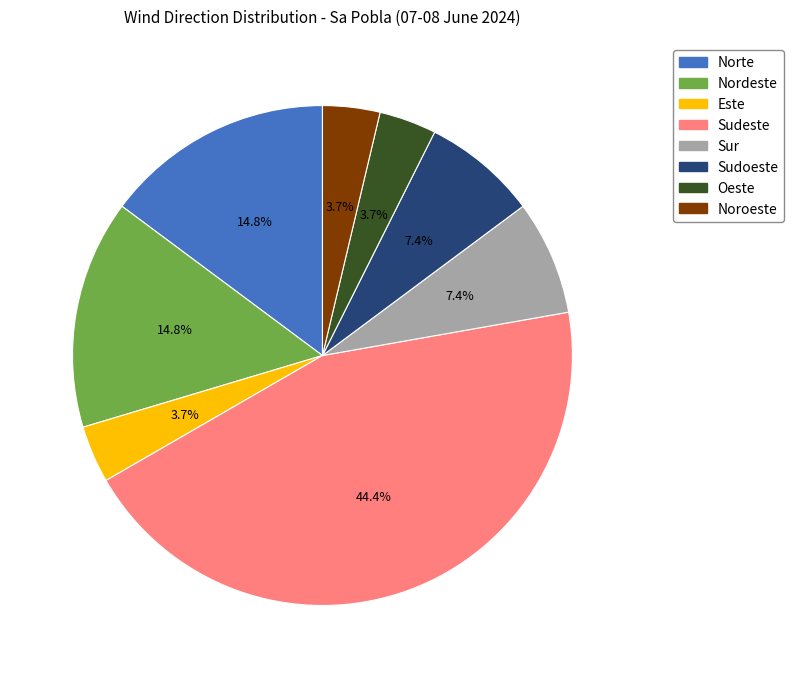

Is there a majority slice in this chart?

No